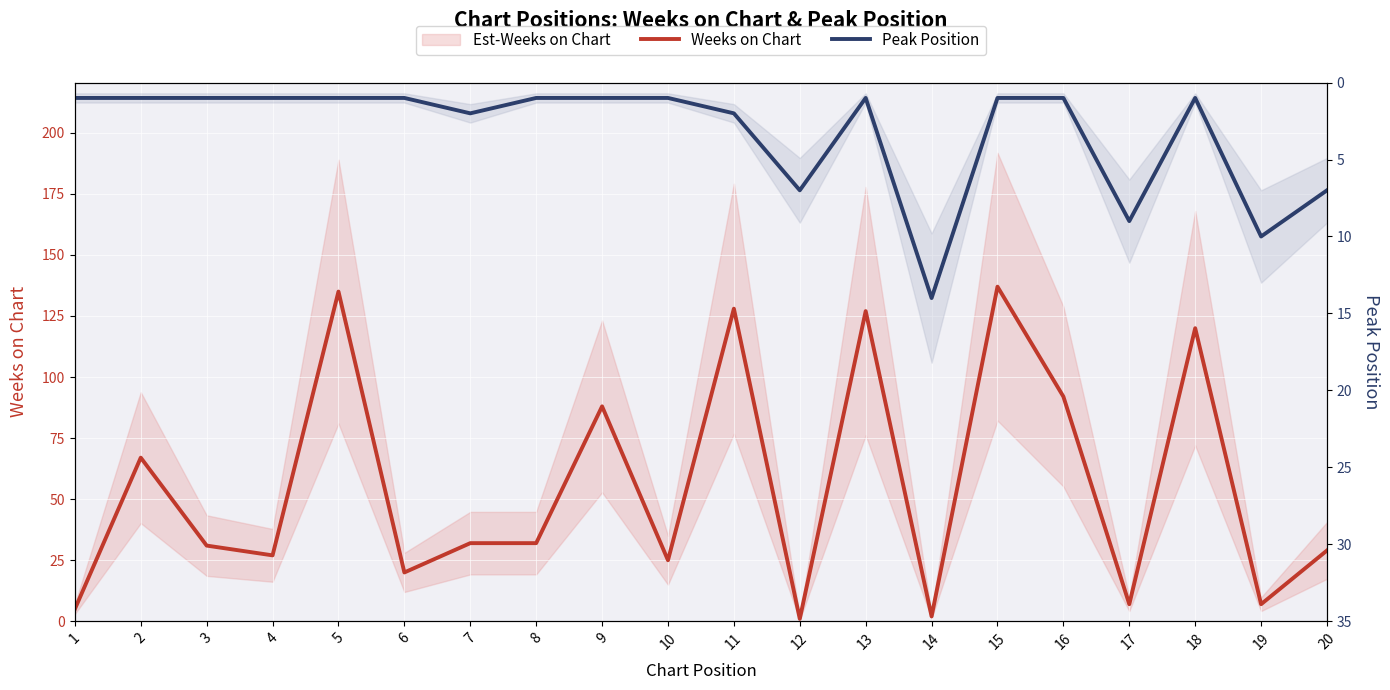

Which category has the lowest value across all series?

12